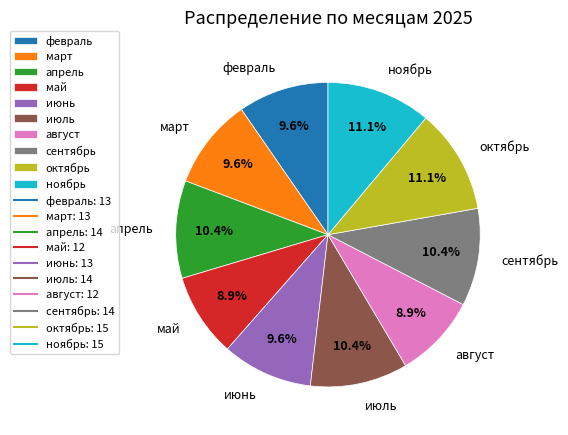

Combined, do сентябрь and май account for over 50%?

No